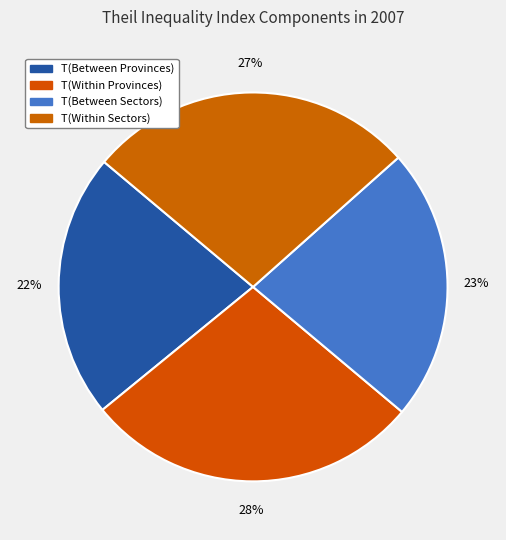

Does any single category account for the majority?

No